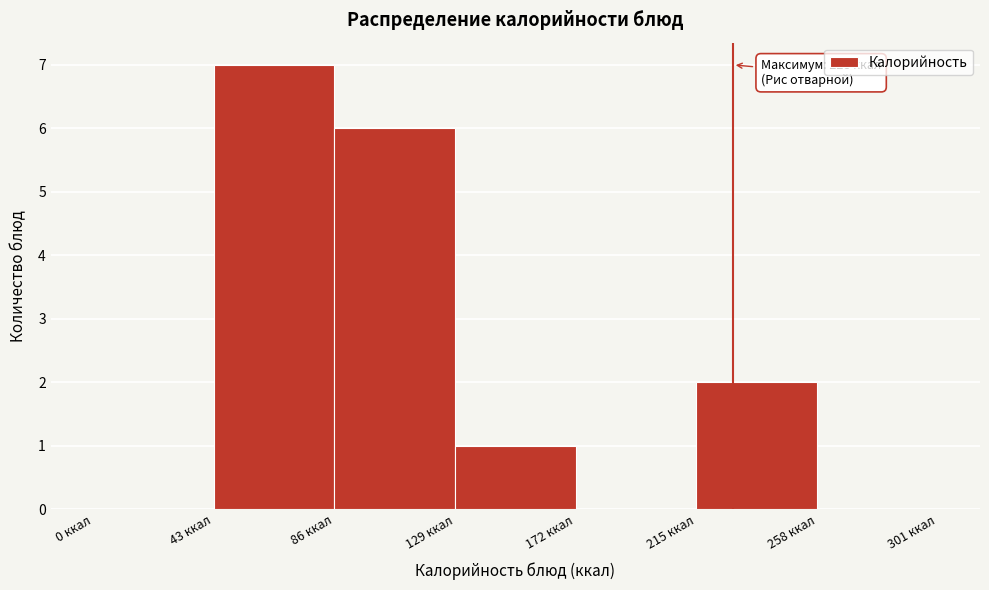

Which range on the x-axis has the tallest bar?

43 to 86